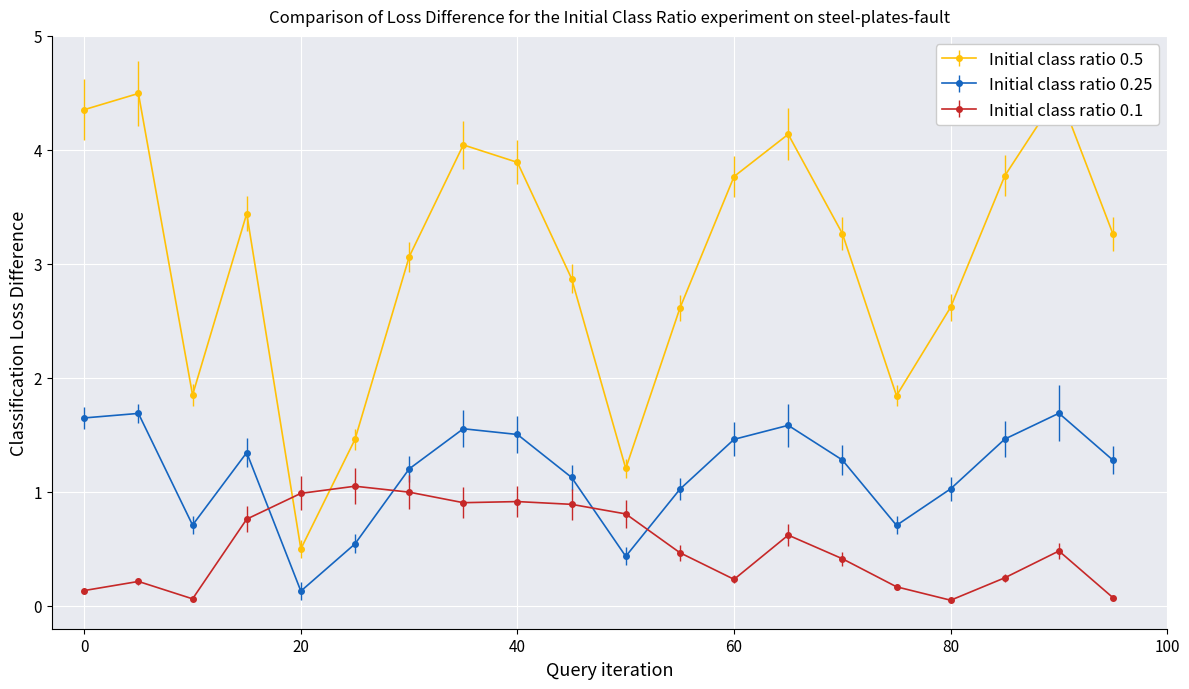

Which series ends up on top after the final intersection of Initial class ratio 0.25 and Initial class ratio 0.1?

Initial class ratio 0.25